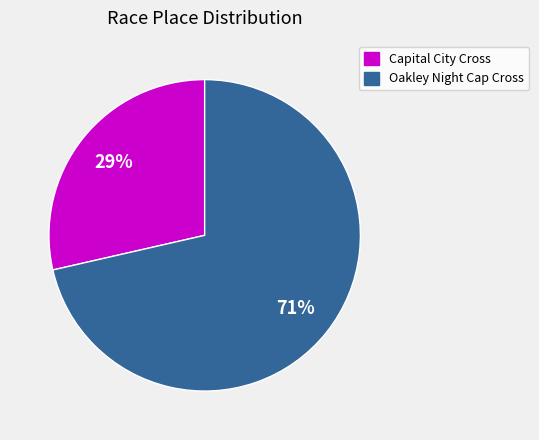

Rank the categories by value from lowest to highest.

Capital City Cross, Oakley Night Cap Cross